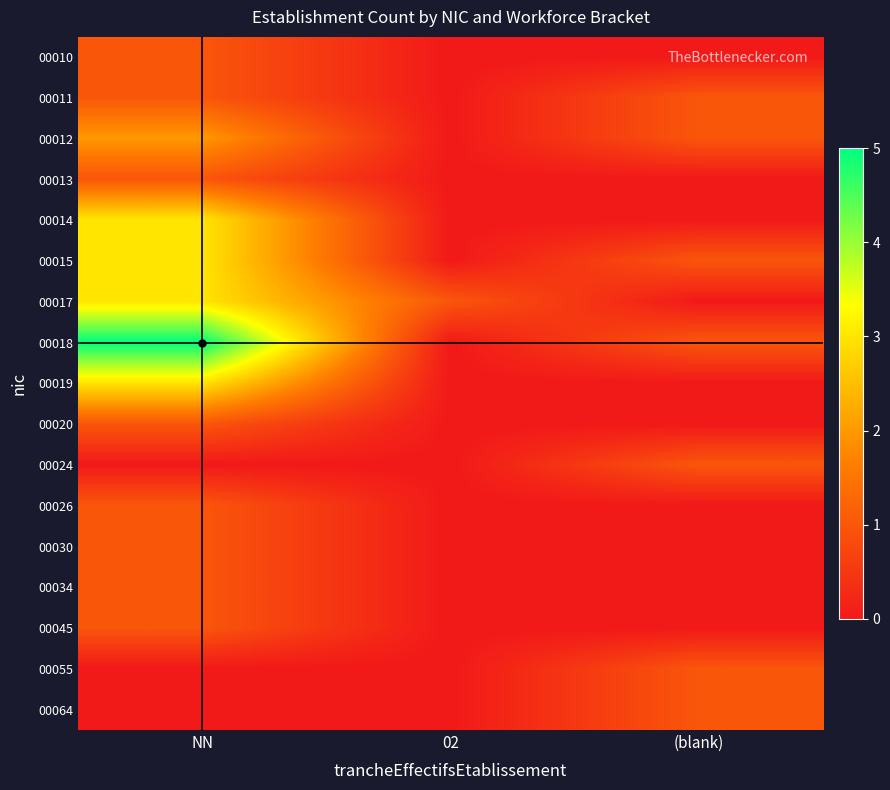

What is the maximum value shown in the chart?

5